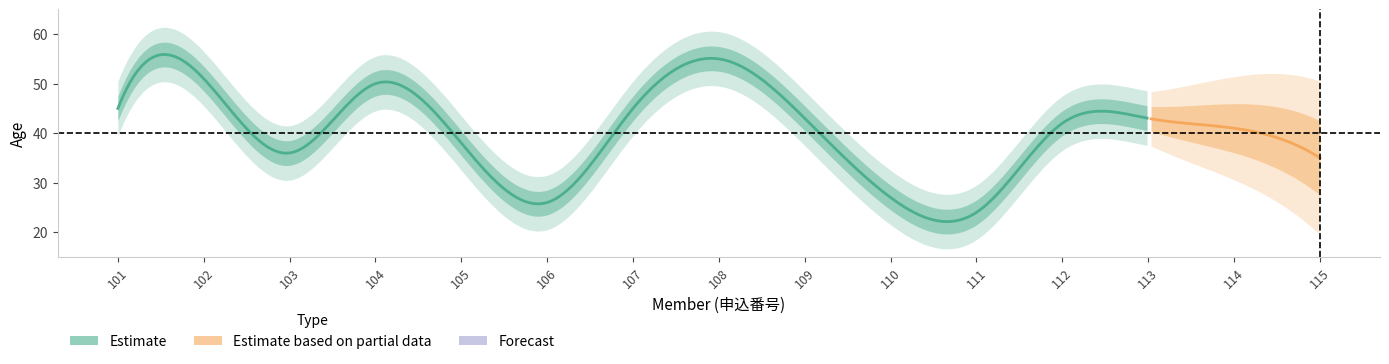

What is the average value of the Estimate_hi series?

42